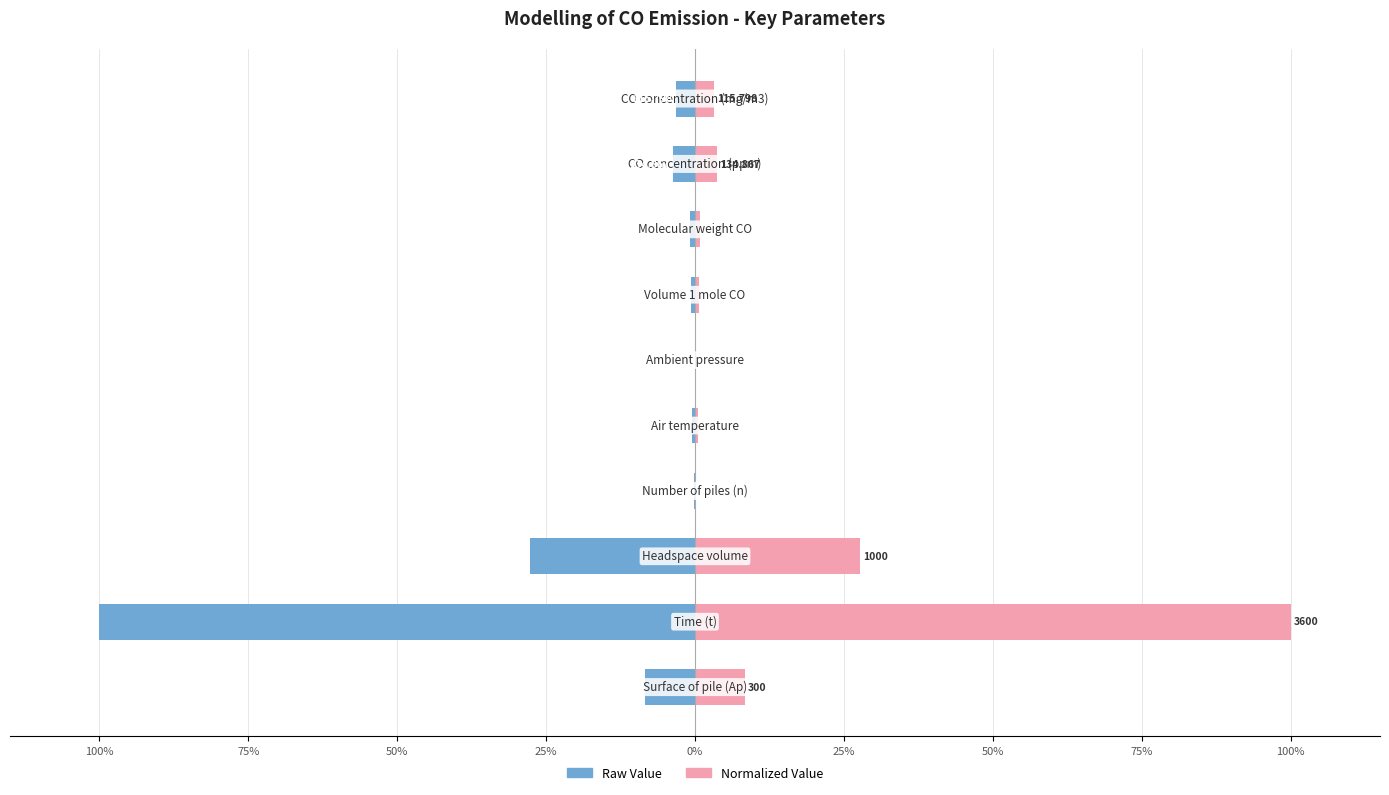

What are all the series names shown in the legend?

Raw Value, Normalized Value